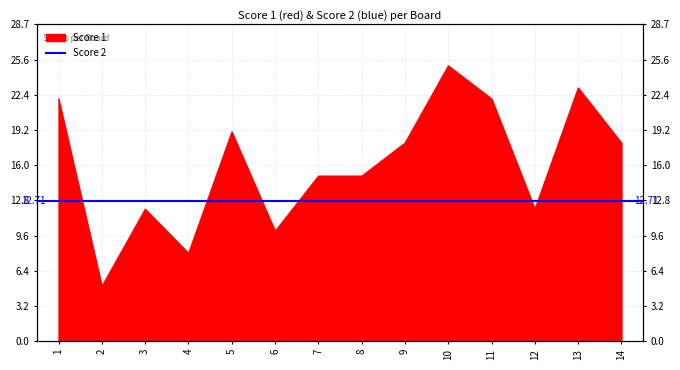

Read the value at 9.

18